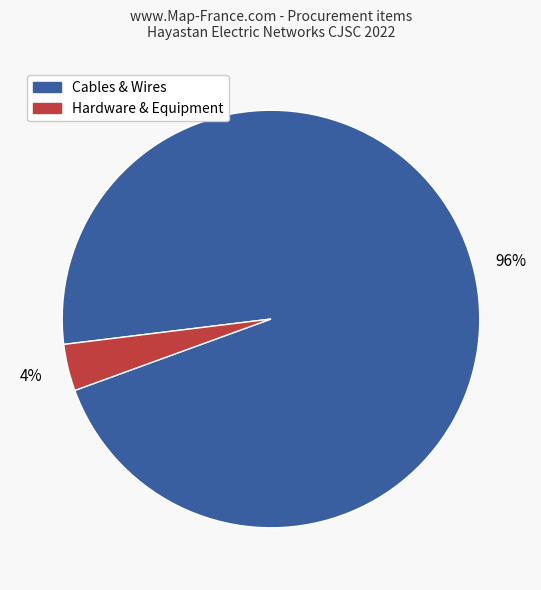

To the nearest percent, what is the average slice percentage?

50%